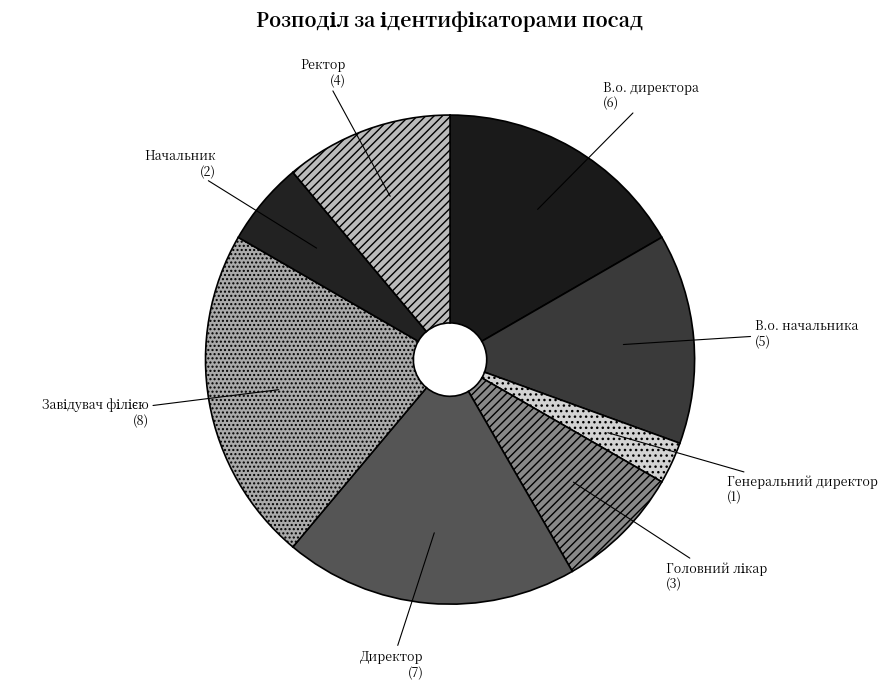

True or false: Ректор accounts for 11% of the total.

True